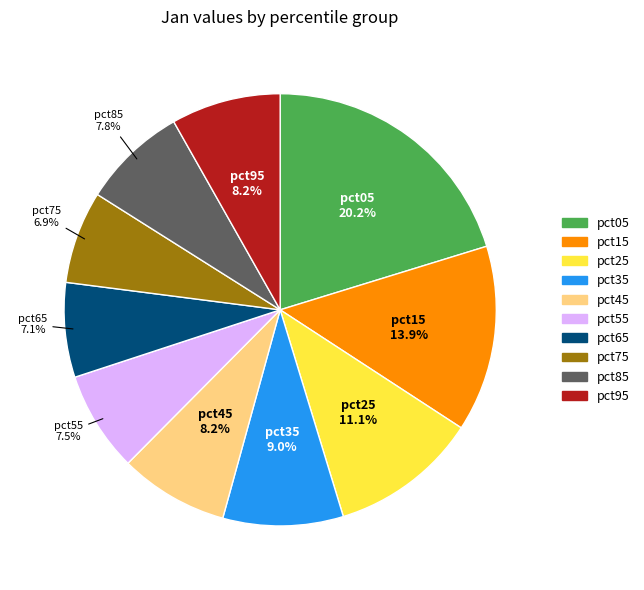

Which category has the biggest portion of the pie?

pct05